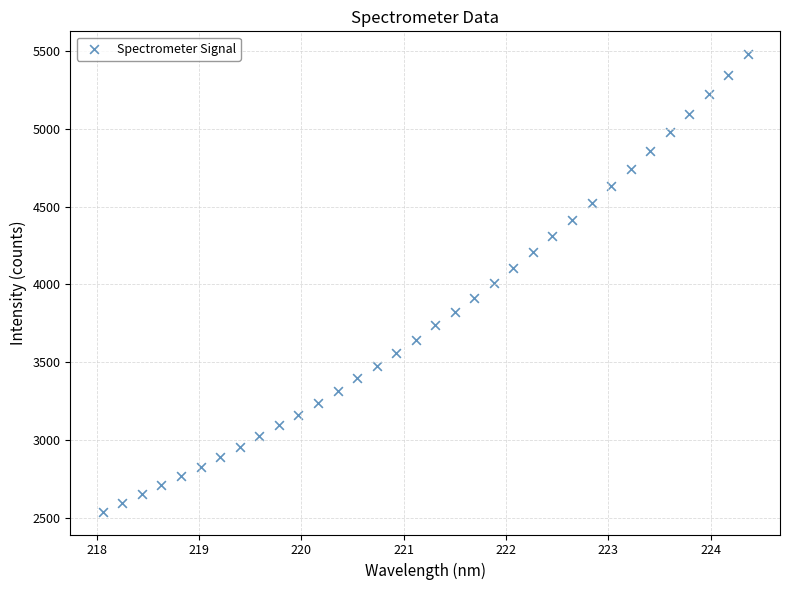

What is the range of X values (max minus min)?

6.3